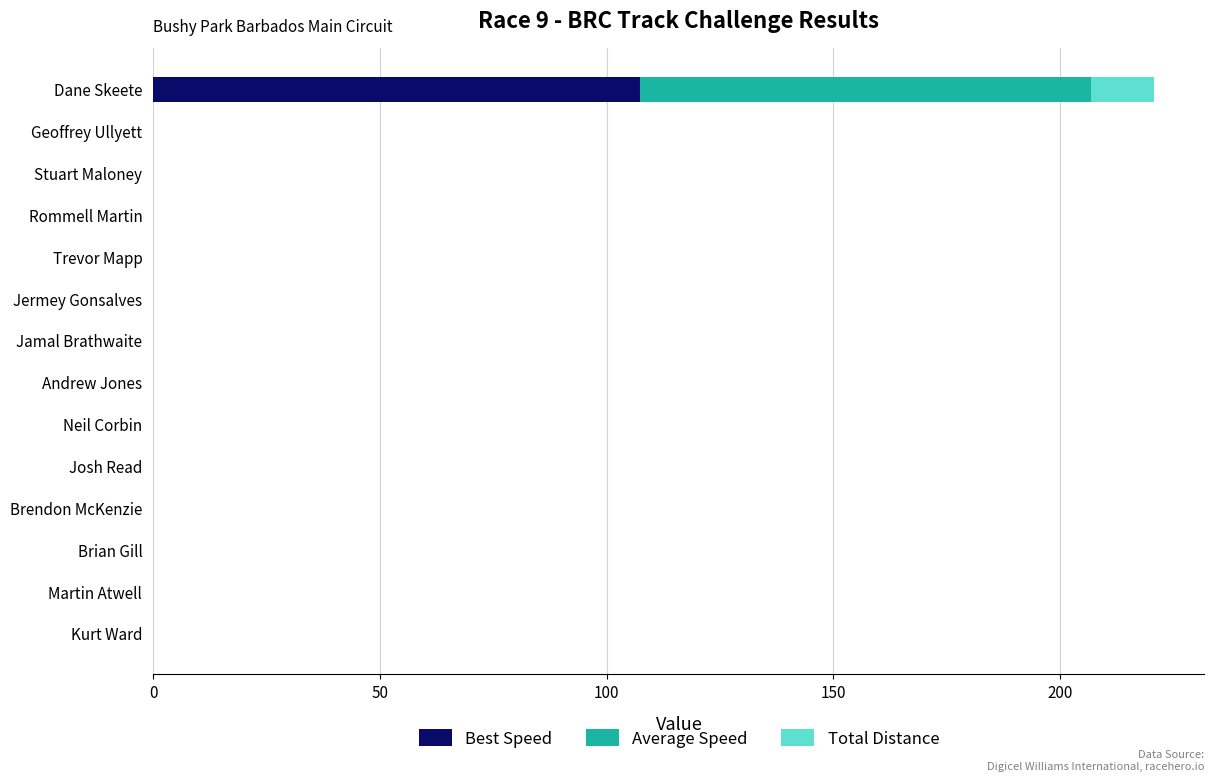

True or false: Best Speed has a value of -49.4 at Jamal Brathwaite.

False